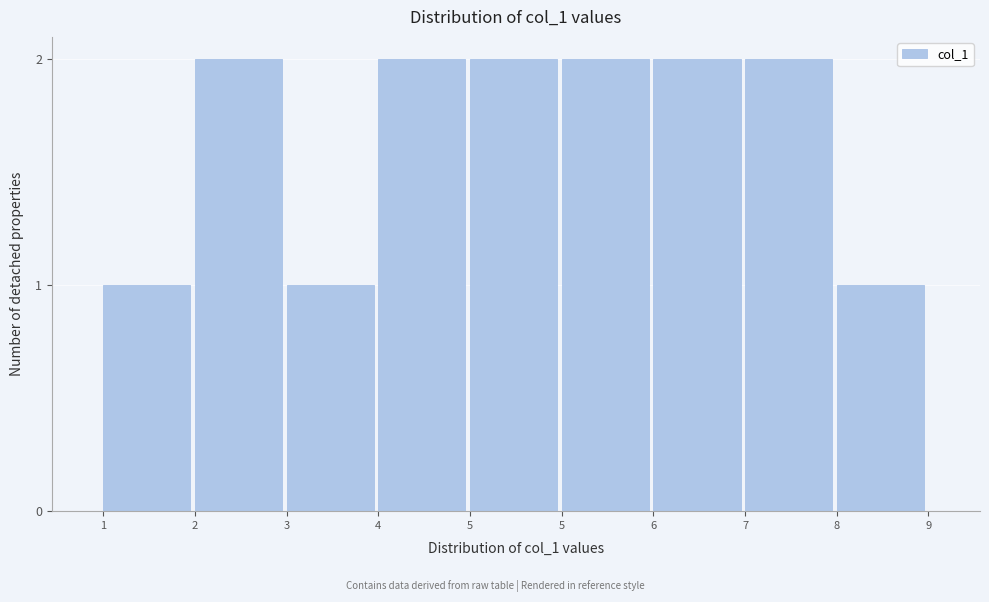

Count the number of data series in this chart.

1